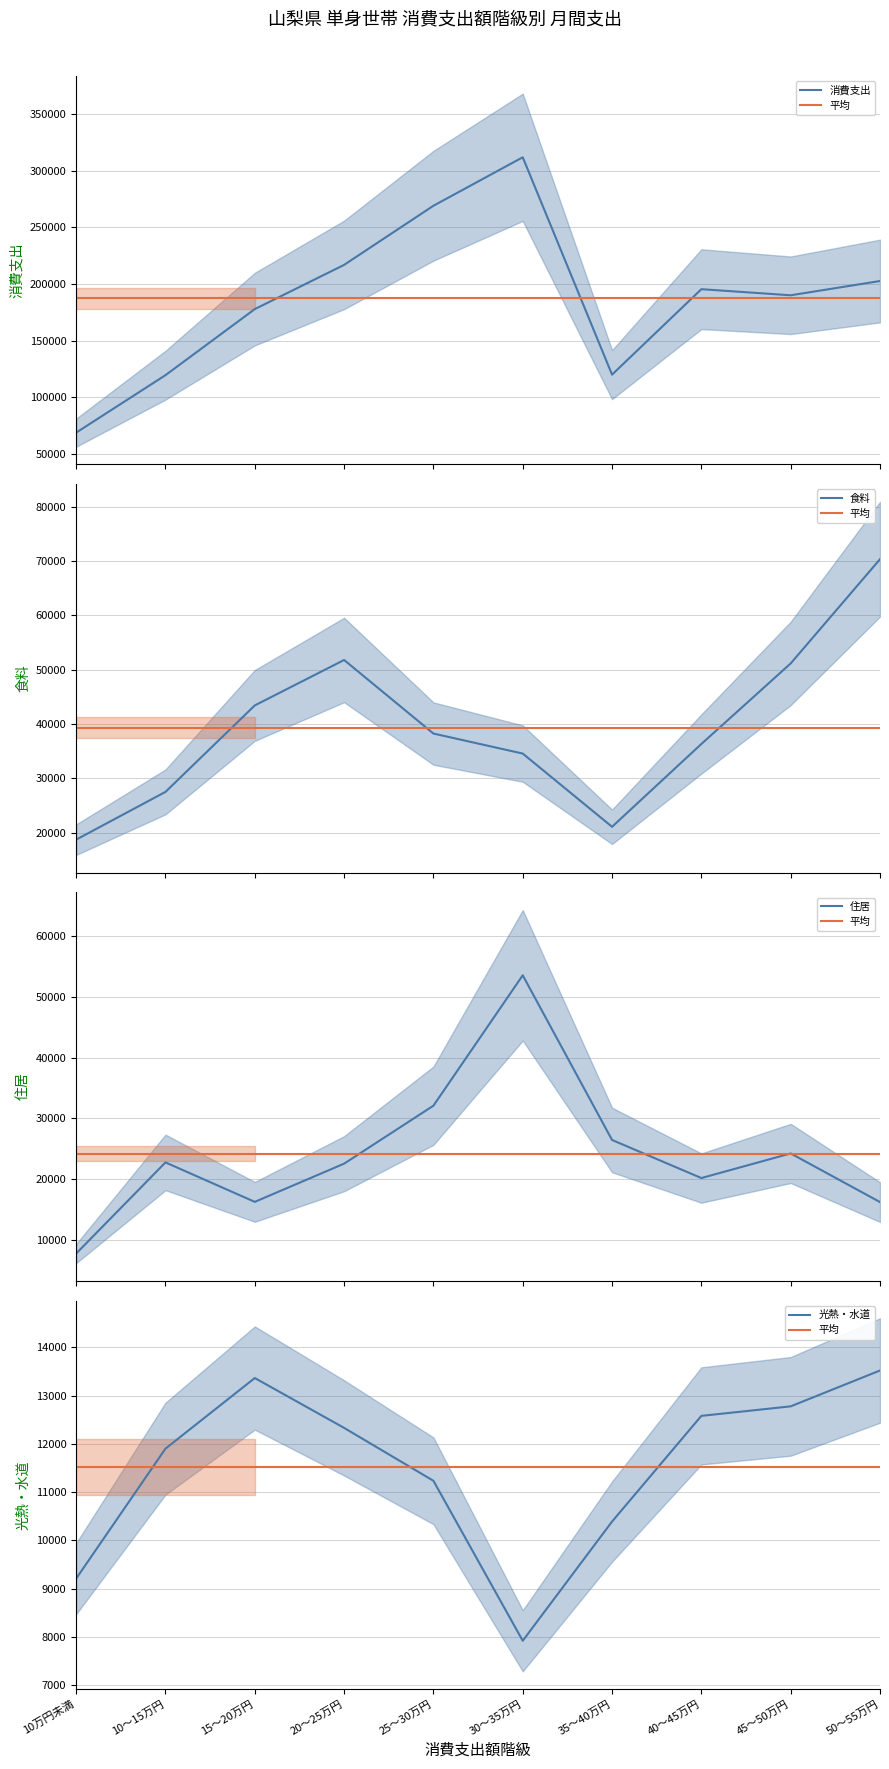

True or false: 住居 and 光熱・水道 cross at least once.

True